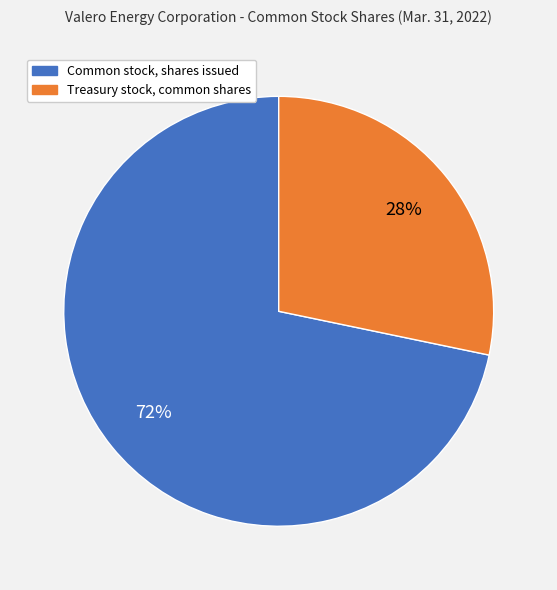

What is the smallest slice in the pie chart?

Treasury stock, common shares